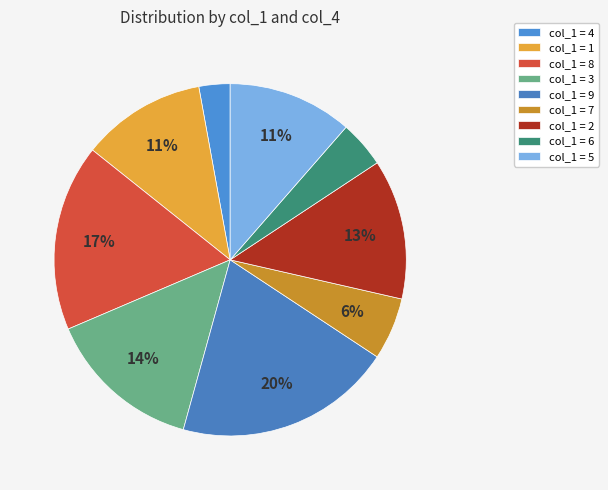

How many slices are in this pie chart?

9